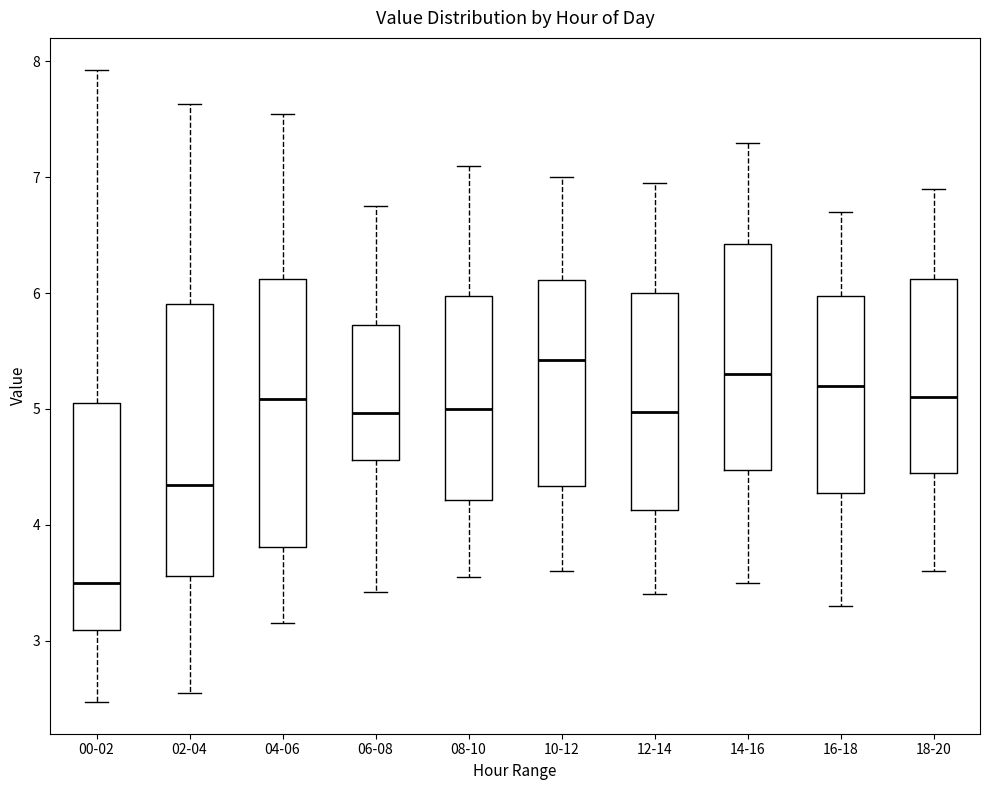

Reading left to right, read every box against the y-axis: the position of its median line, the range the box covers, and the ends of its whiskers. The values are not printed on the chart, so give them approximately, as read against the axis.

00-02: median 3.5, box 3.1 to 5.1, whiskers 2.5 to 7.9
02-04: median 4.3, box 3.6 to 5.9, whiskers 2.6 to 7.6
04-06: median 5.1, box 3.8 to 6.1, whiskers 3.2 to 7.6
06-08: median 5.0, box 4.6 to 5.7, whiskers 3.4 to 6.8
08-10: median 5.0, box 4.2 to 6.0, whiskers 3.6 to 7.1
10-12: median 5.4, box 4.3 to 6.1, whiskers 3.6 to 7.0
12-14: median 5.0, box 4.1 to 6.0, whiskers 3.4 to 7.0
14-16: median 5.3, box 4.5 to 6.4, whiskers 3.5 to 7.3
16-18: median 5.2, box 4.3 to 6.0, whiskers 3.3 to 6.7
18-20: median 5.1, box 4.5 to 6.1, whiskers 3.6 to 6.9